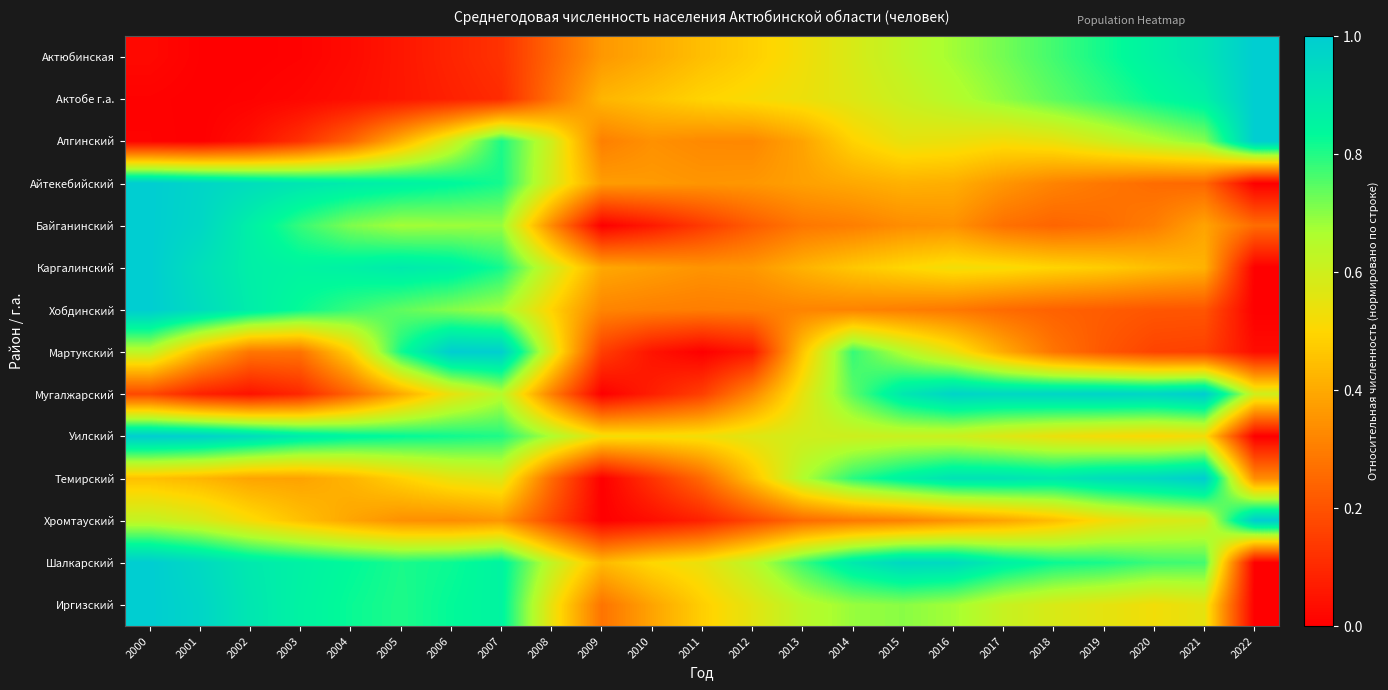

Which has a higher value, 2010 or 2009?

2010